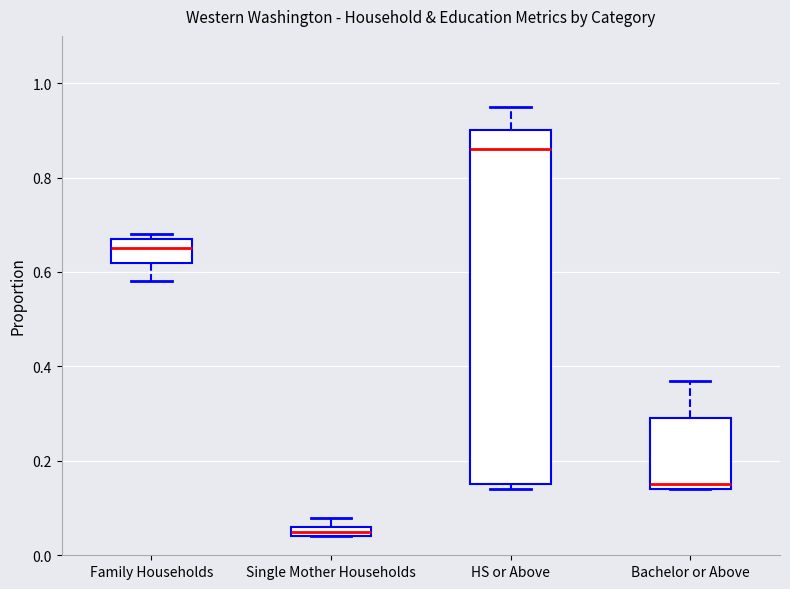

Which box has the highest median line?

HS or Above